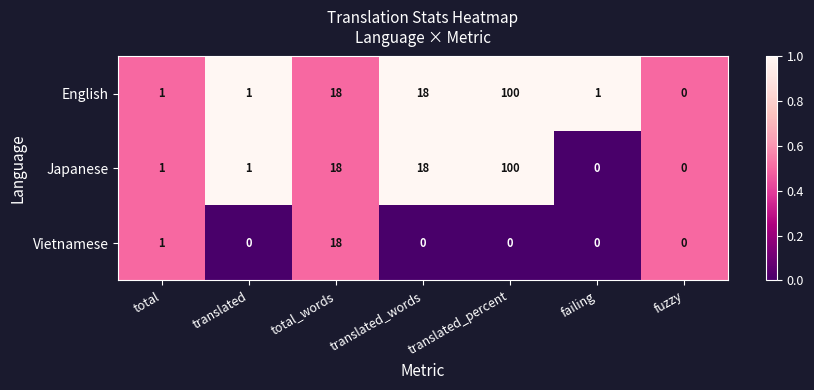

What is the average value of the Vietnamese series?

3